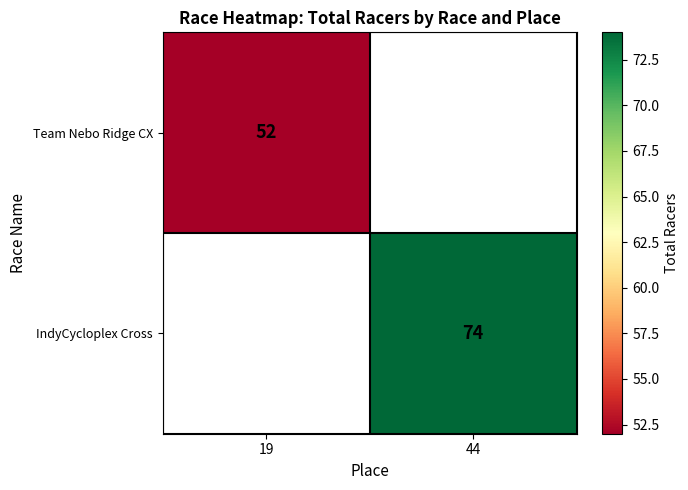

Is it true that Team Nebo Ridge CX equals 52 at 19?

True